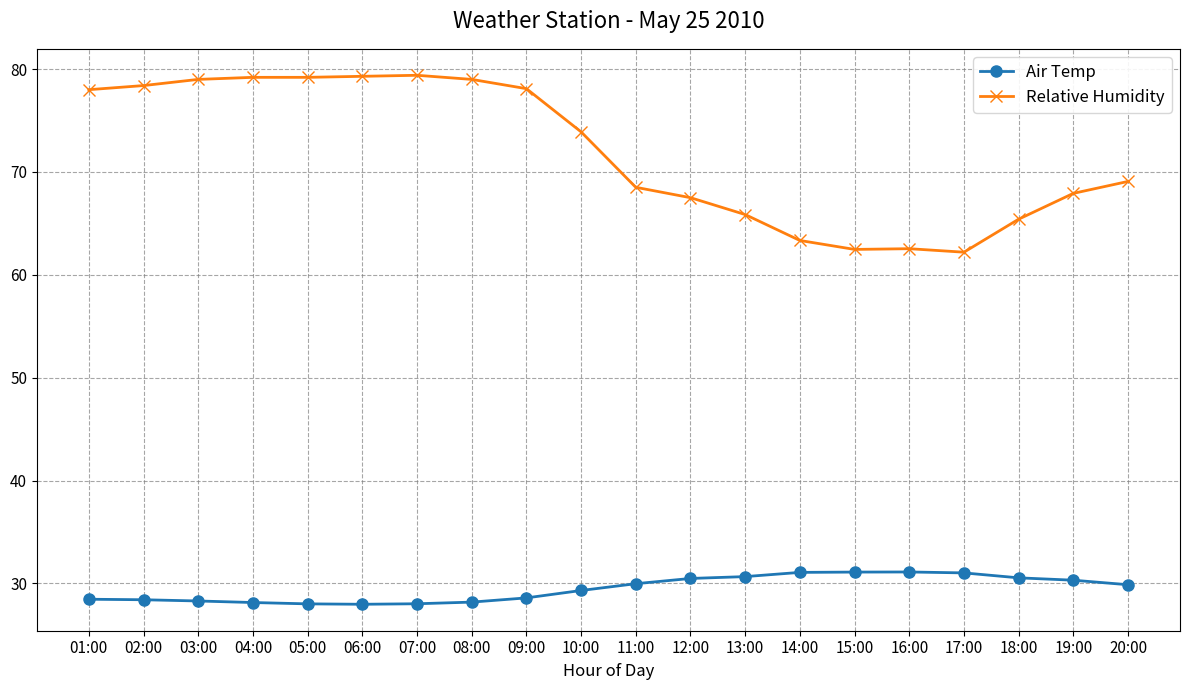

Is it true that Air Temp equals 28.4 at 02:00?

True